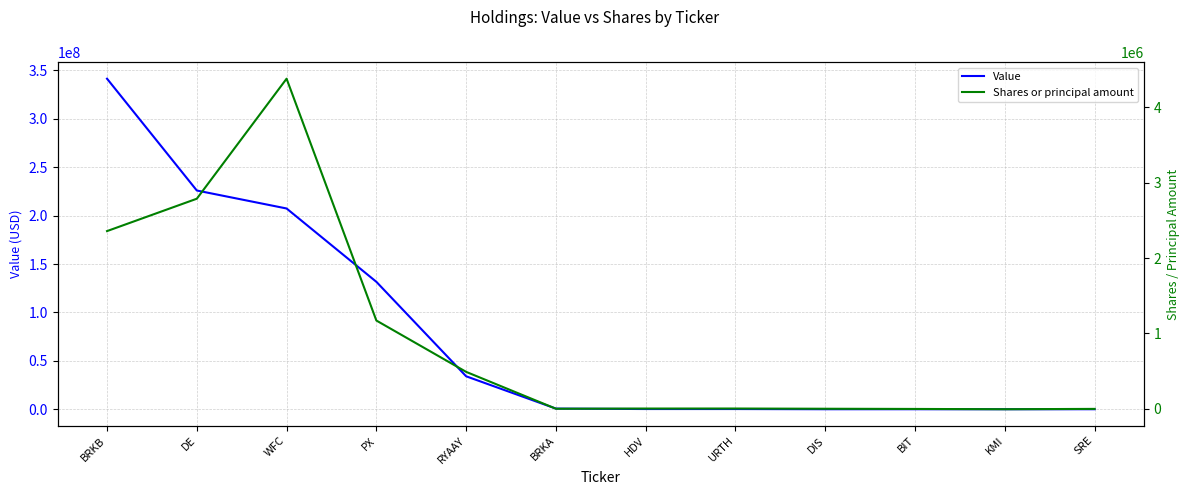

Reading right to left, extract all data points from this chart.

Value: 0	0	0	0	195000	204000	651000	34039000	131638000	207407000	225980000	341504000
Shares or principal amount: -2085	-6565	-2744	-90	2814	2488	3	489482	1171257	4382146	2788504	2358614